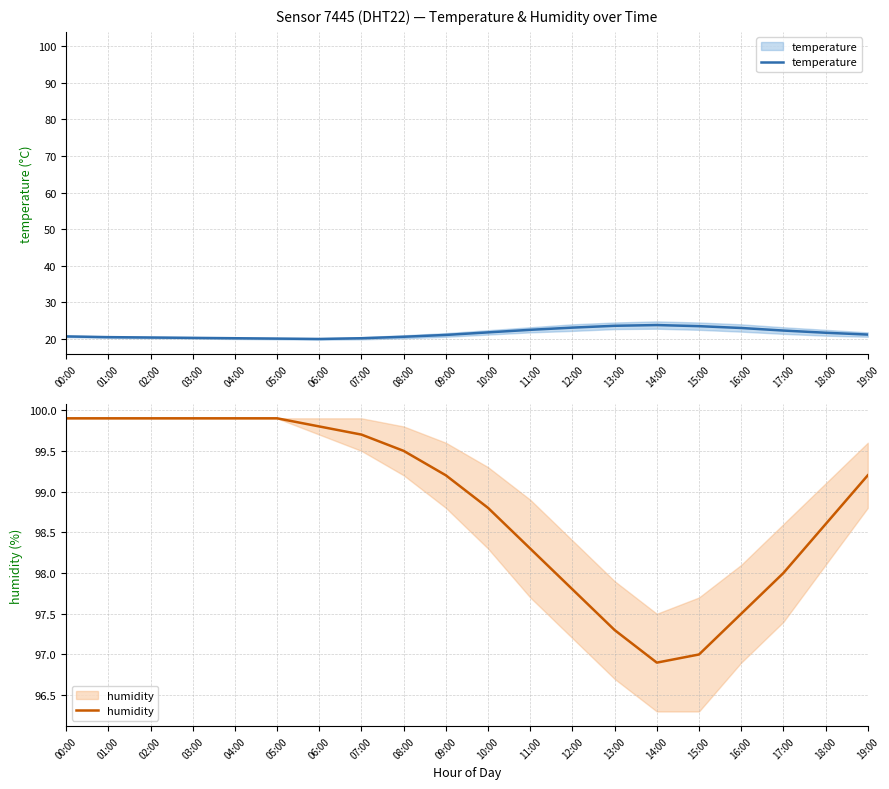

At which label does temperature first exceed 21?

09:00